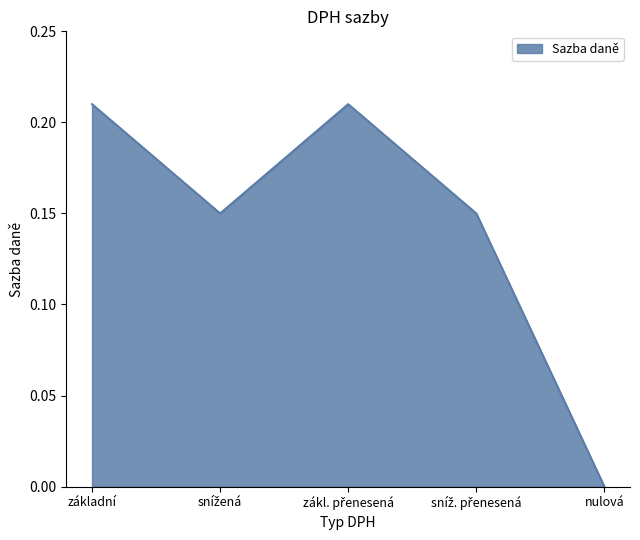

The chart shows a value of 0.0 at nulová. True or false?

True